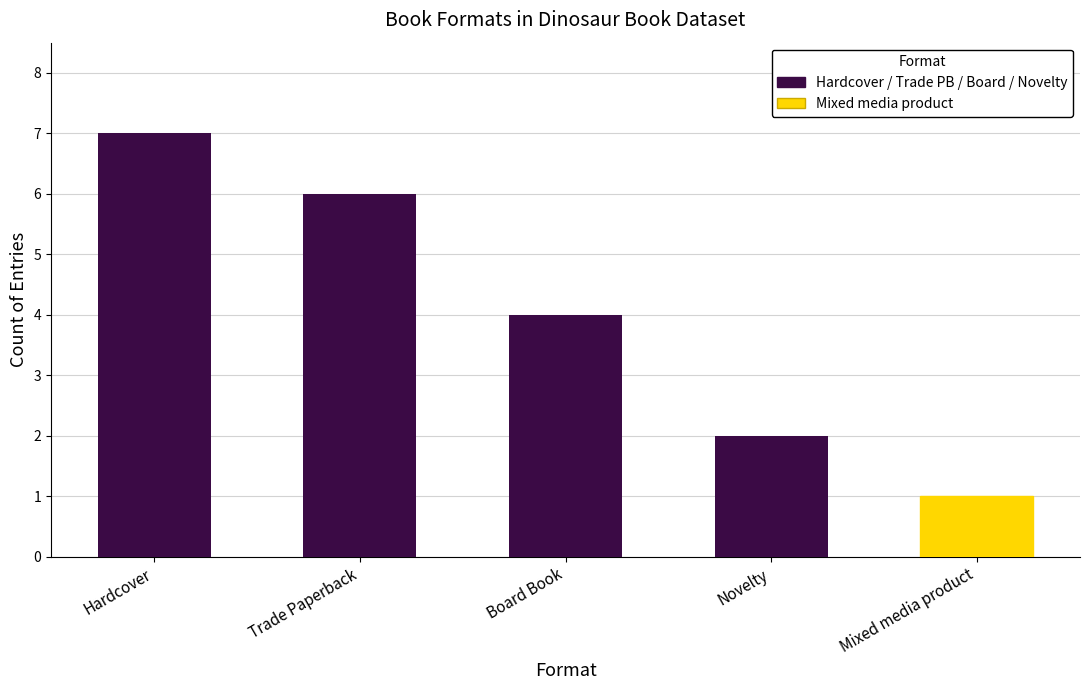

Rank the categories by value from lowest to highest.

Mixed media product, Novelty, Board Book, Trade Paperback, Hardcover